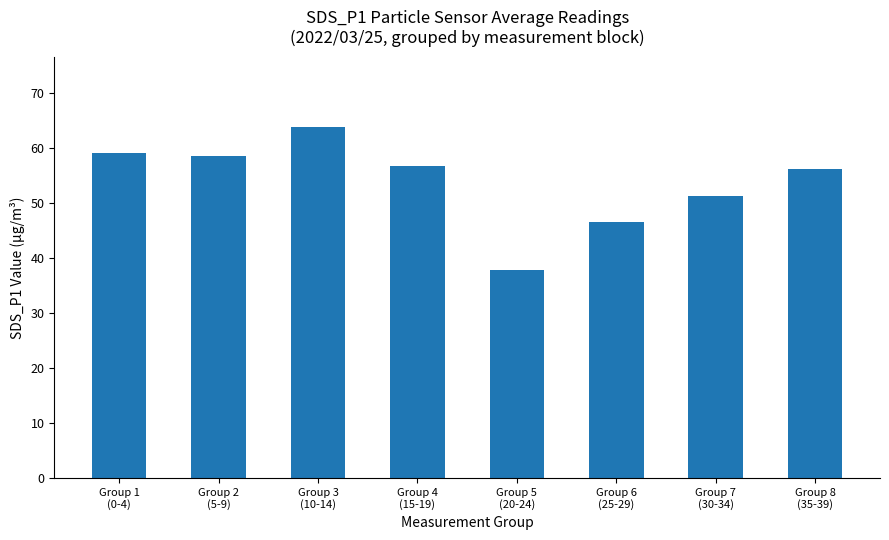

Reading right to left, transcribe all the data shown in this chart.

56.2	51.4	46.6	37.8	56.8	63.9	58.6	59.1